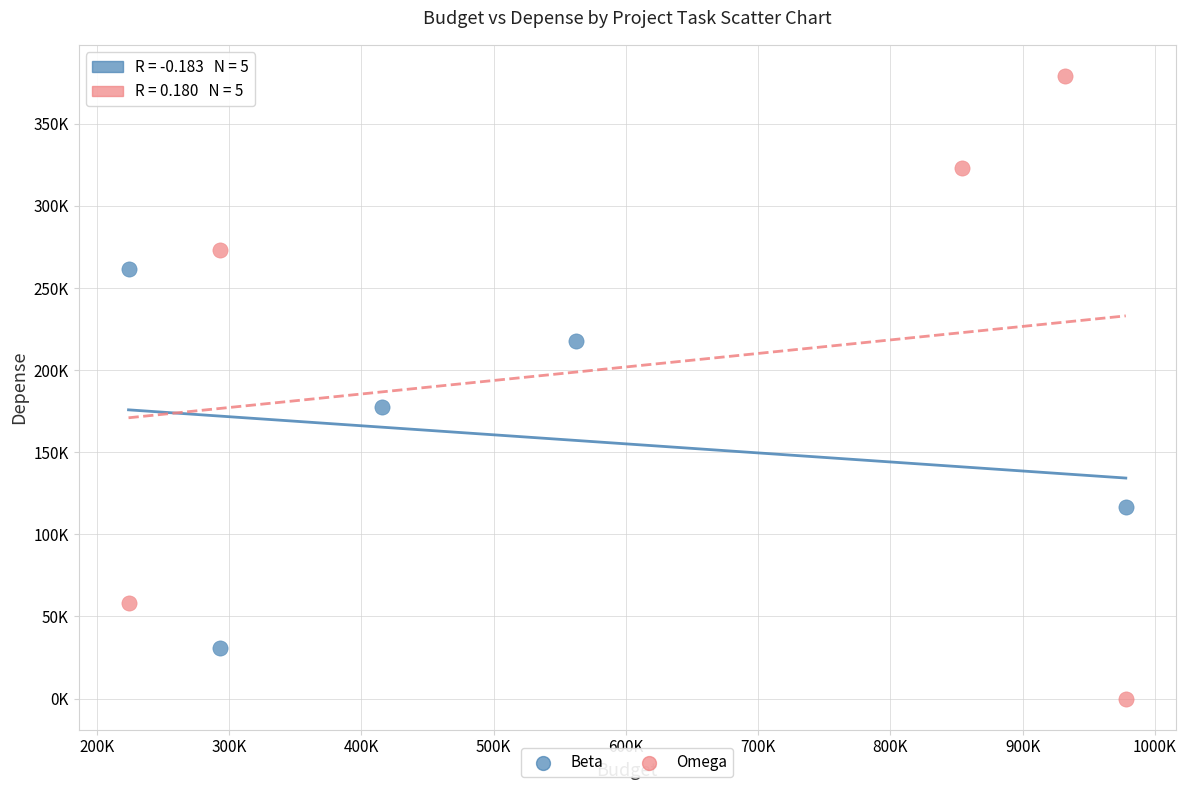

What are all the series names shown in the legend?

Beta, Omega